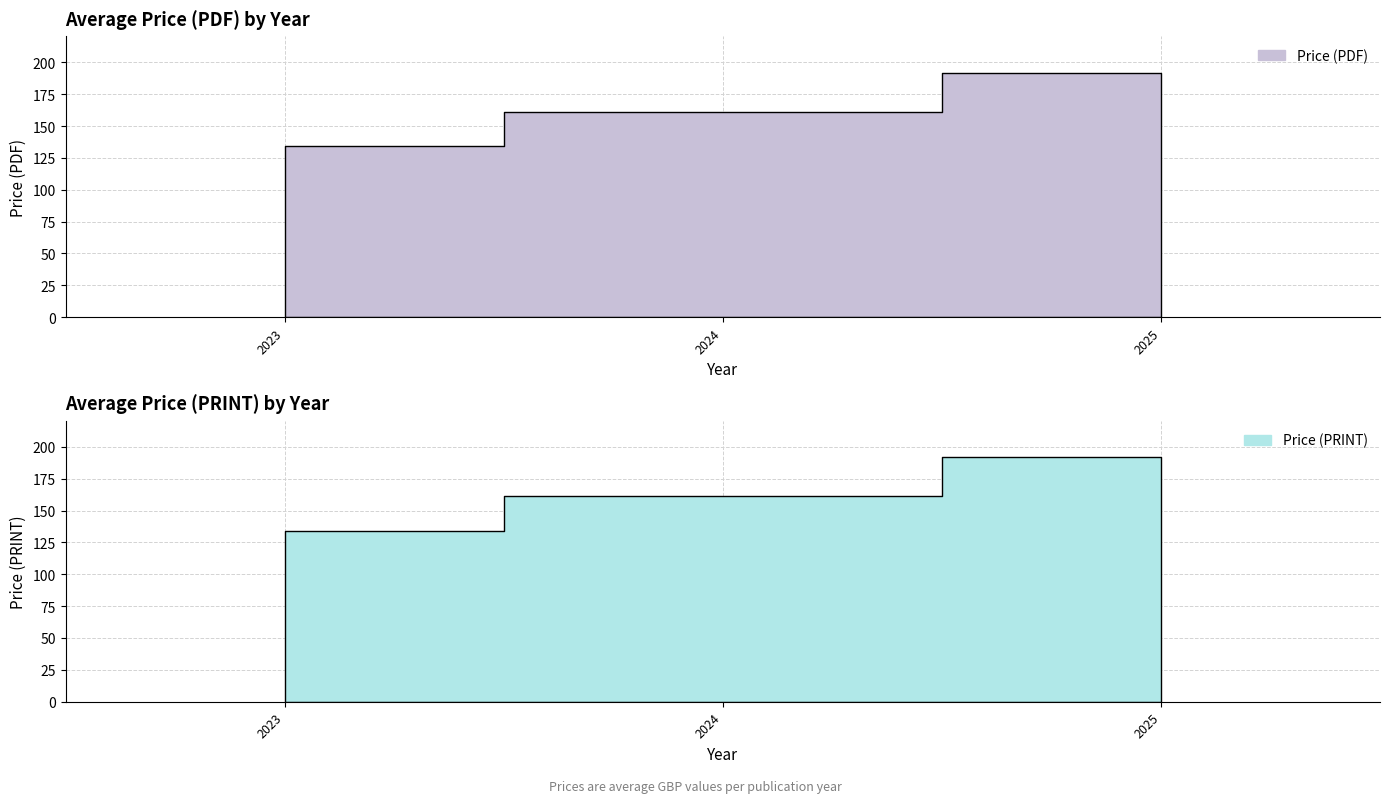

Which series changed the most between 12 and 24?

Price (PDF)